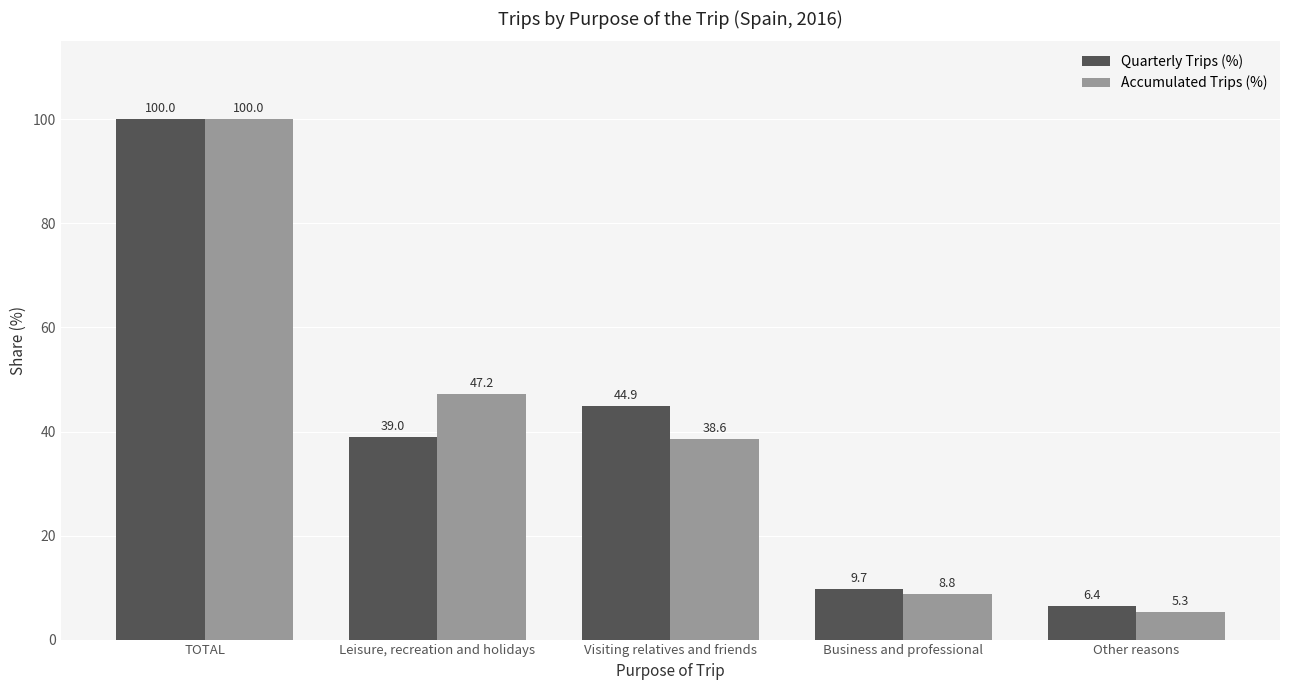

Which category has the highest value in the Accumulated Trips (%) series?

TOTAL